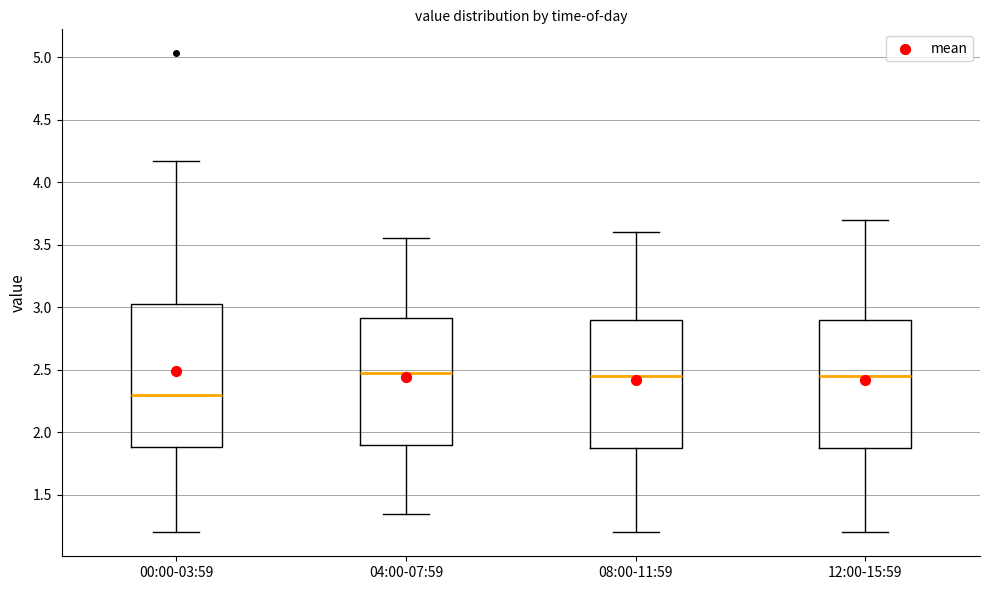

Where does the median line of the box for 12:00-15:59 sit on the y-axis? The values are not printed on the chart, so give them approximately, as read against the axis.

2.45